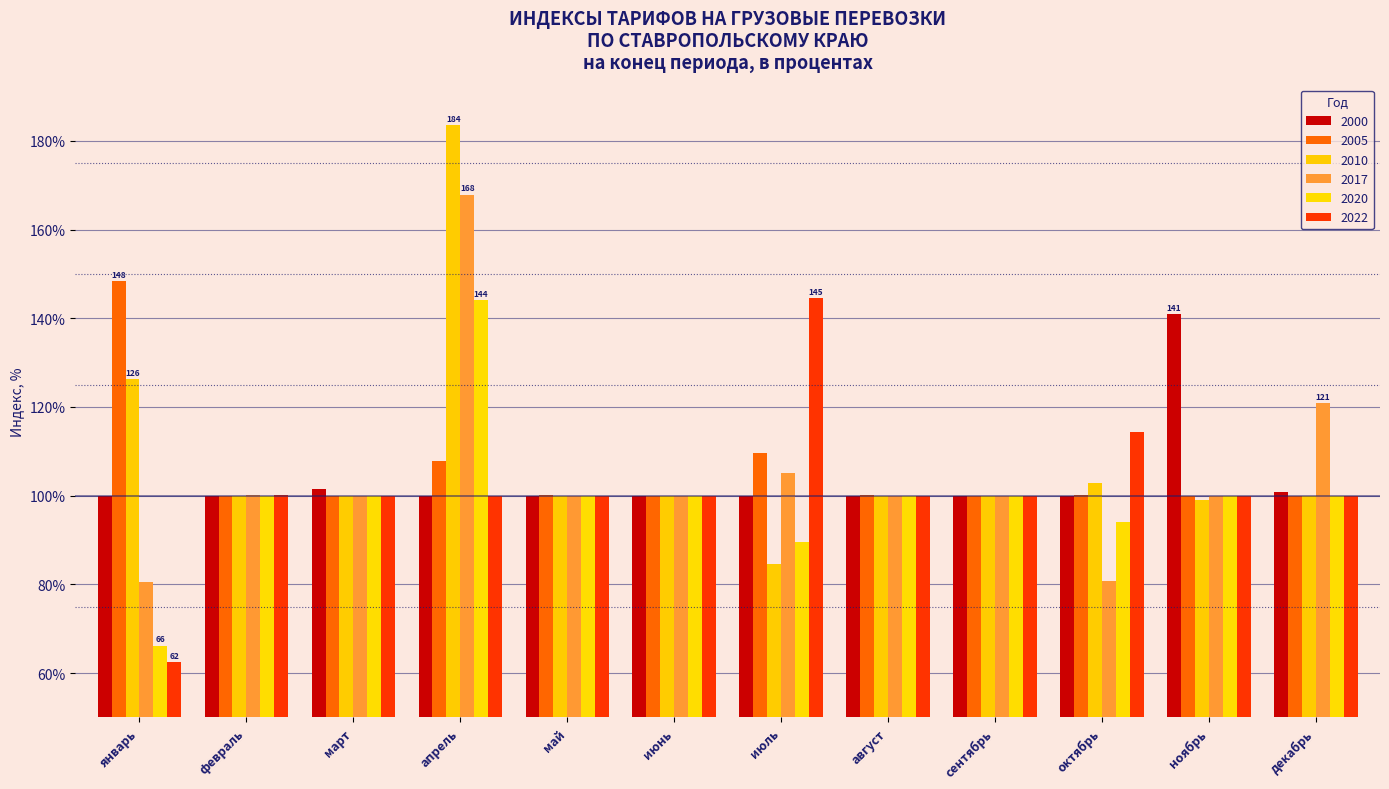

Reading left to right, what are all the values shown in this chart?

2000: 100.0	100.0	101.5	100.0	100.0	100.0	100.0	100.0	100.0	100.0	140.9	100.9
2005: 148.3	100.0	100.0	107.8	100.2	100.0	109.6	100.2	100.0	100.1	100.0	100.0
2010: 126.2	100.0	100.0	183.5	100.0	100.0	84.6	100.0	100.0	102.8	99.0	100.0
2017: 80.5	100.0	100.0	167.9	100.0	100.0	105.2	100.0	100.0	80.7	100.0	120.8
2020: 66.2	100.0	100.0	144.1	100.0	100.0	89.6	100.0	100.0	94.1	100.0	100.0
2022: 62.5	100.0	100.0	100.0	100.0	100.0	144.6	100.0	100.0	114.3	100.0	100.0